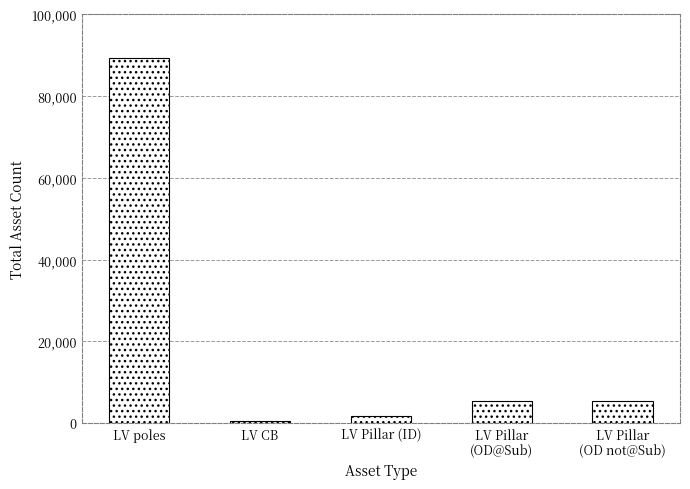

True or false: the data shows 552 at LV CB.

True